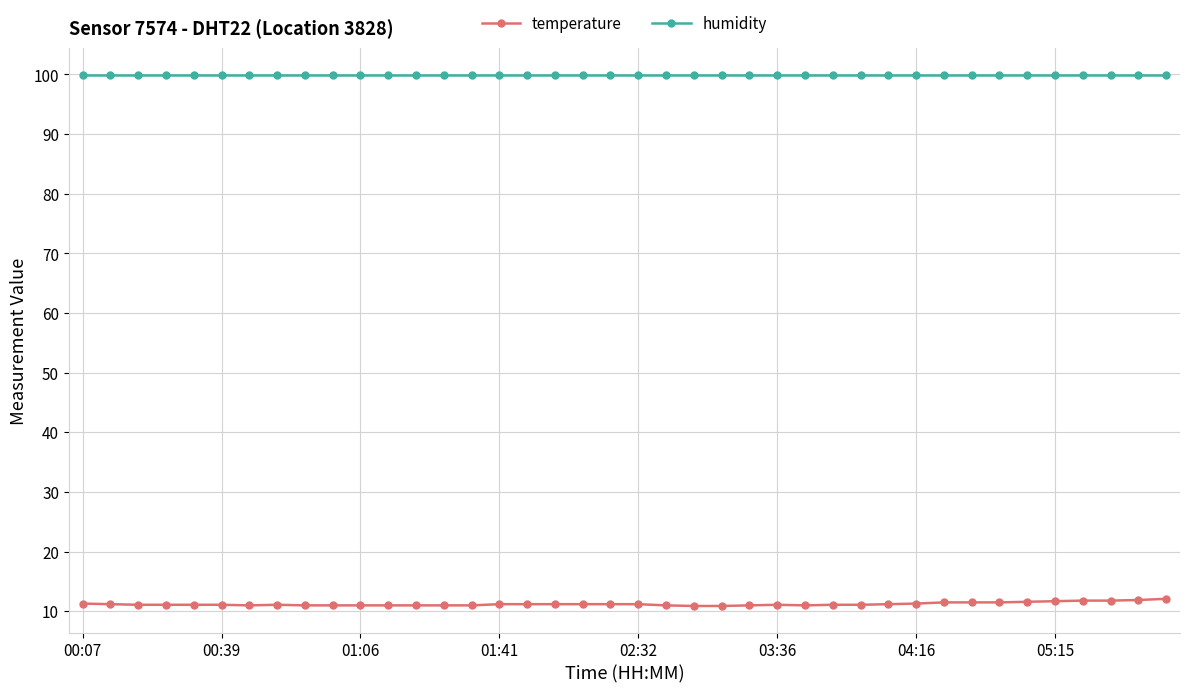

What is the maximum value for humidity?

99.9